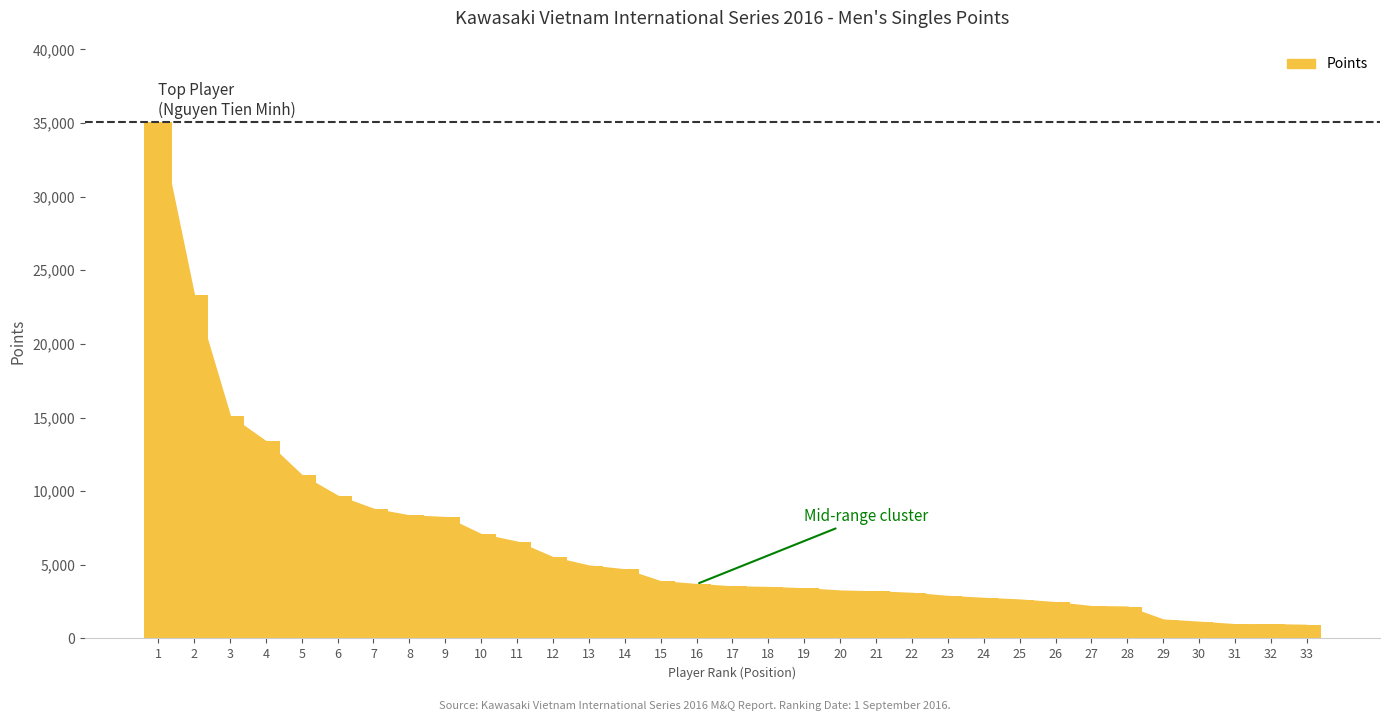

Where does the data first go above 3530?

1